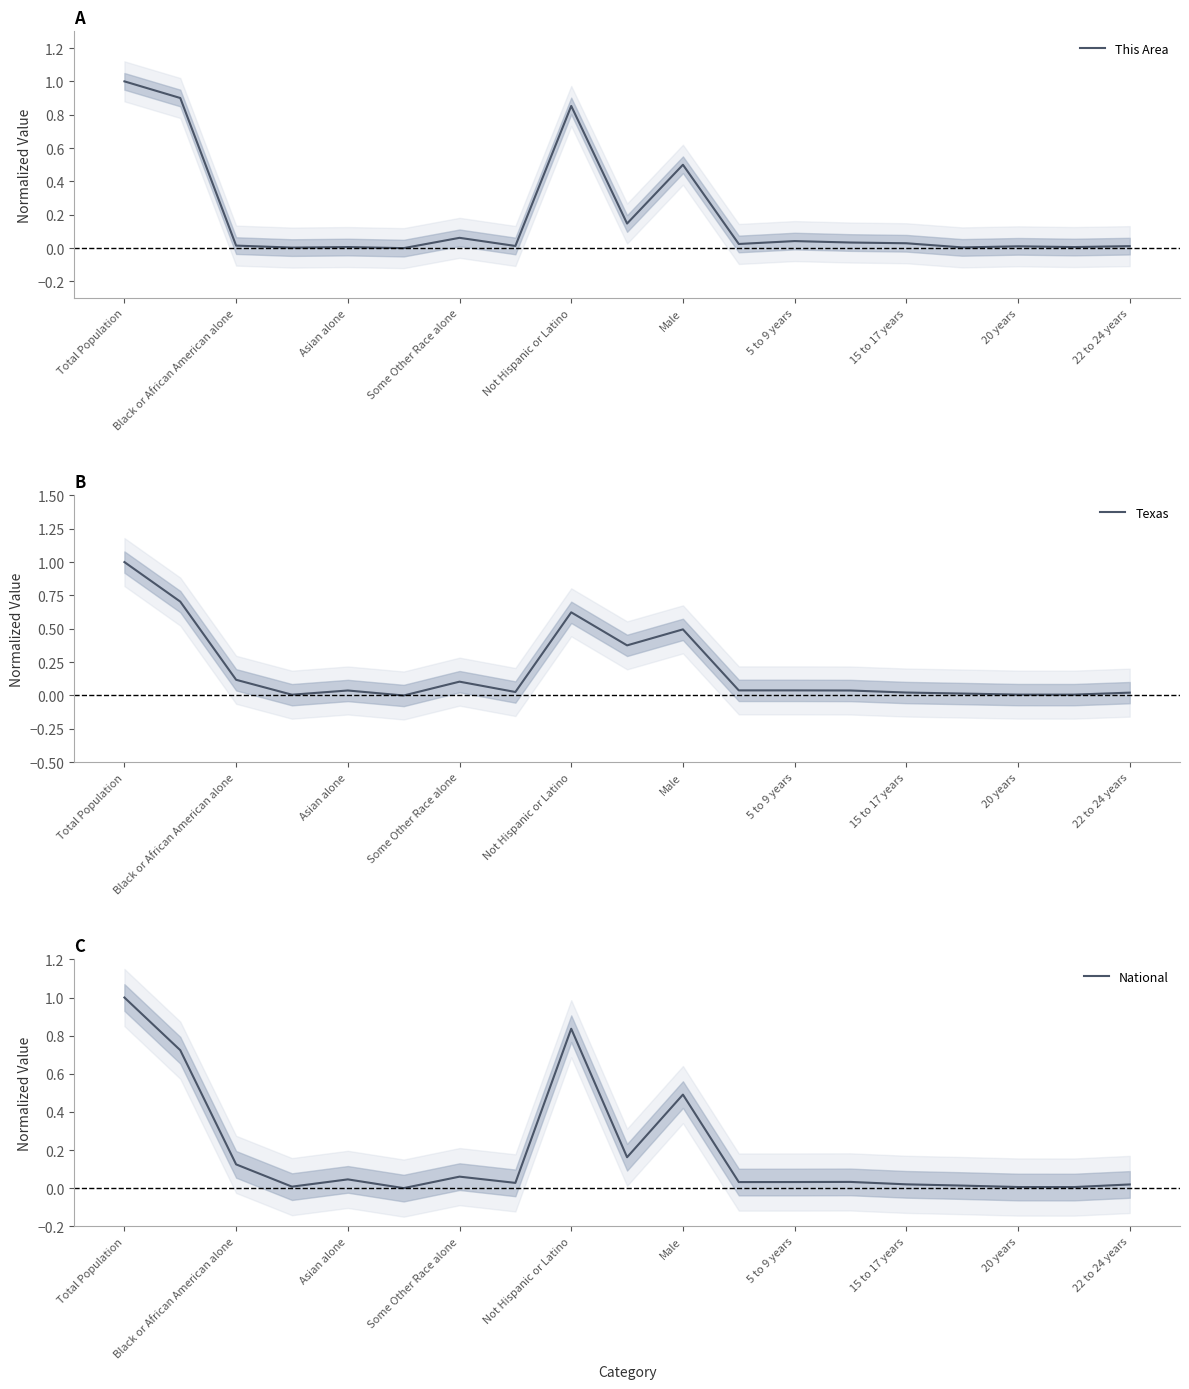

List the series in order of their peak value, lowest first.

This Area, Texas, National